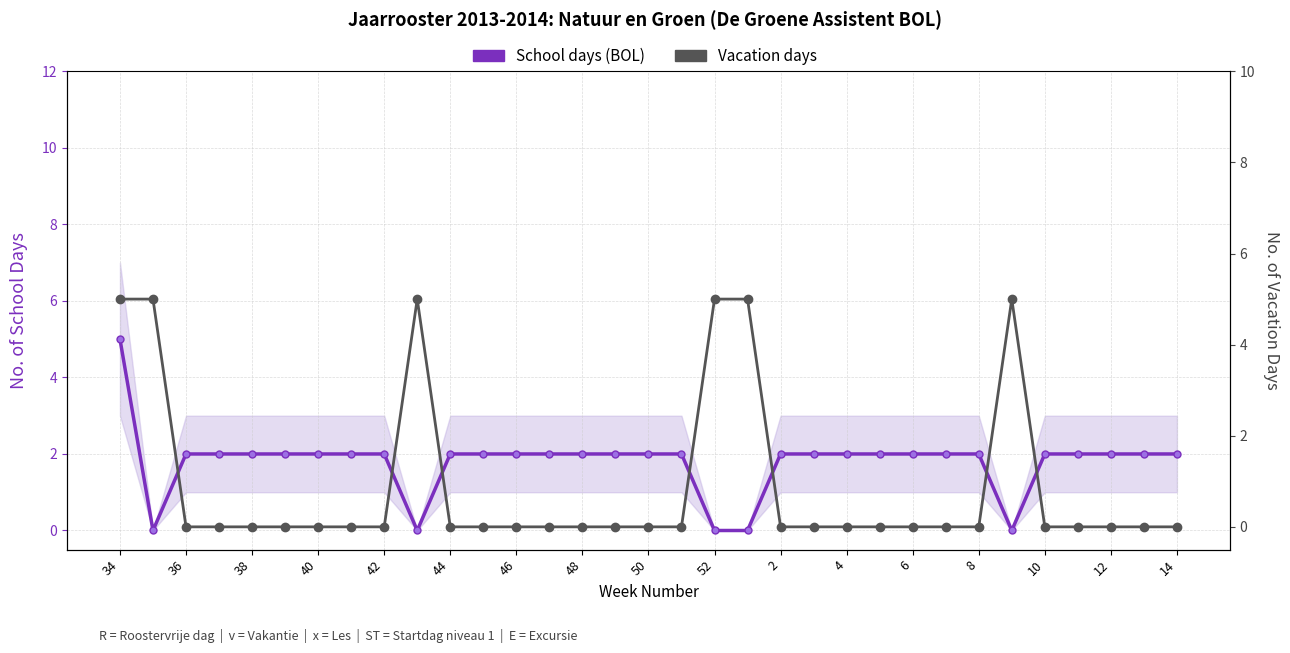

List the series in order of their peak value, lowest first.

School days (BOL), Vacation days